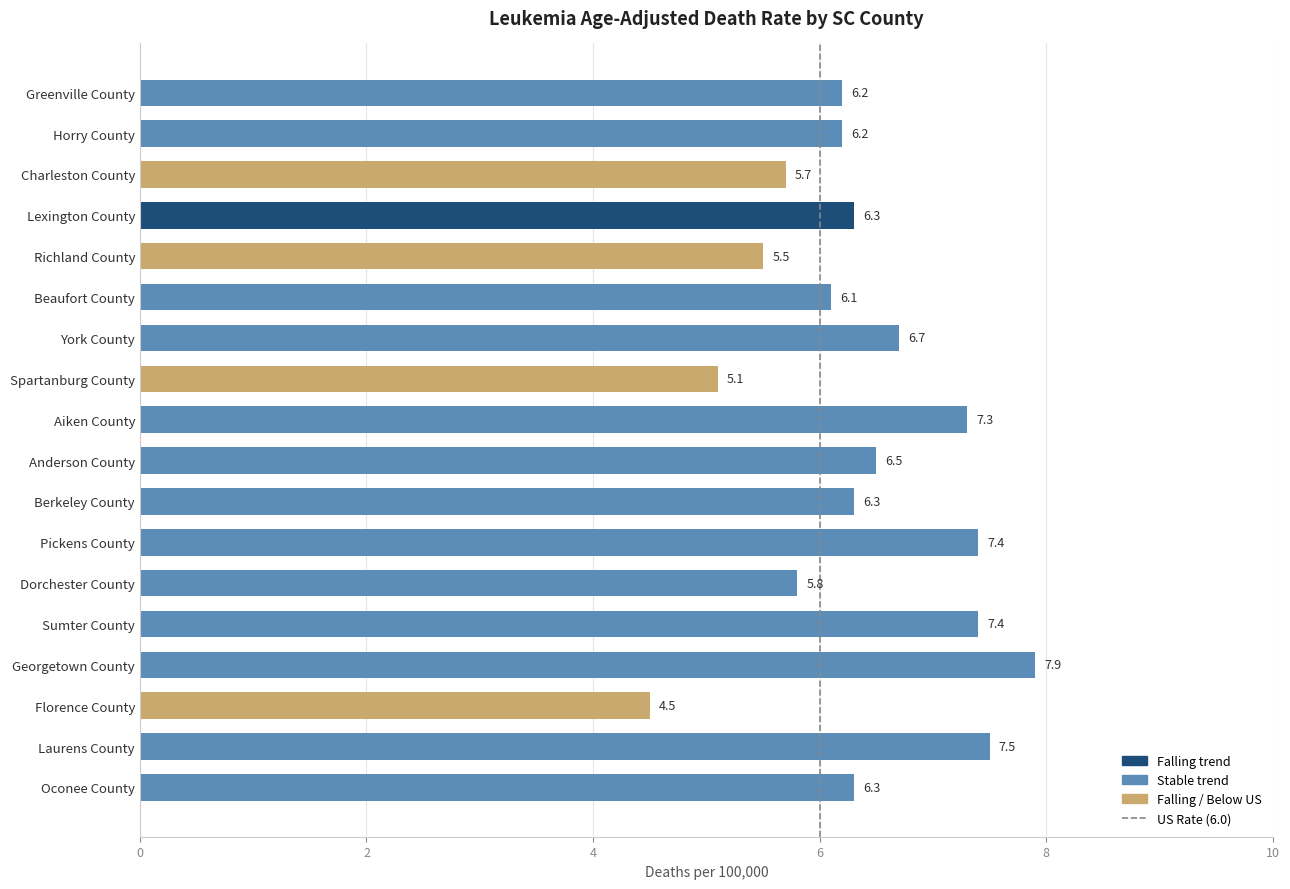

What is the sum of all values?

114.7